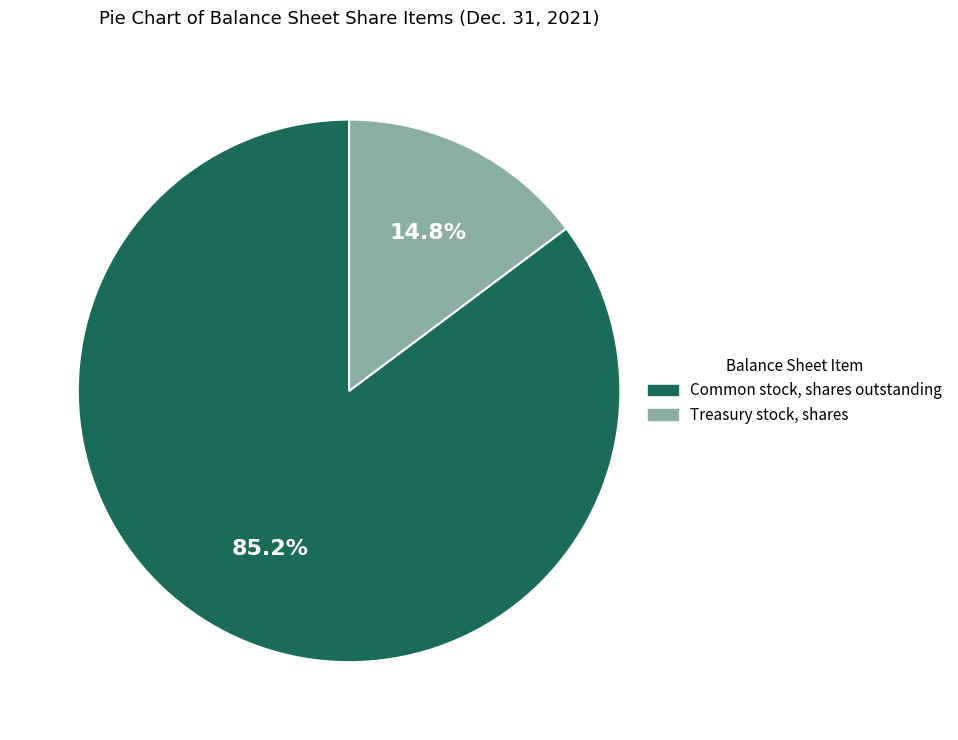

Does any single category account for the majority?

Yes